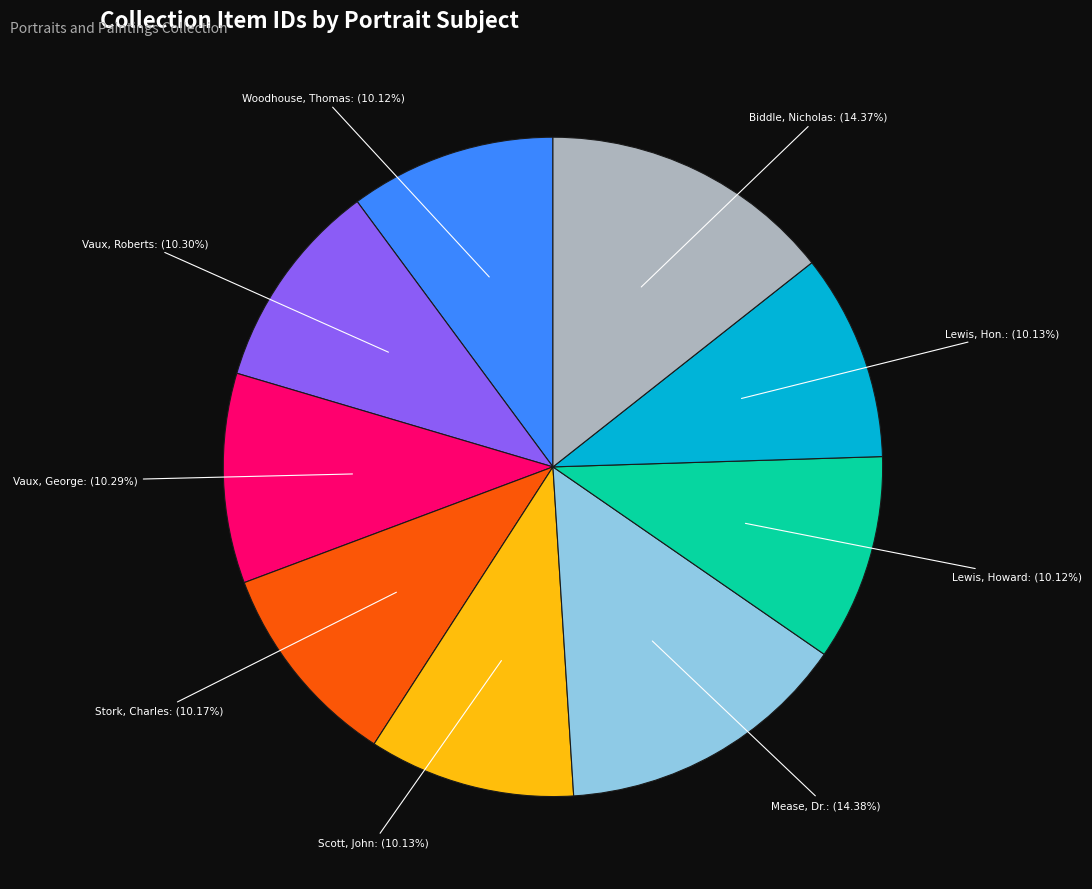

Is there a majority slice in this chart?

No